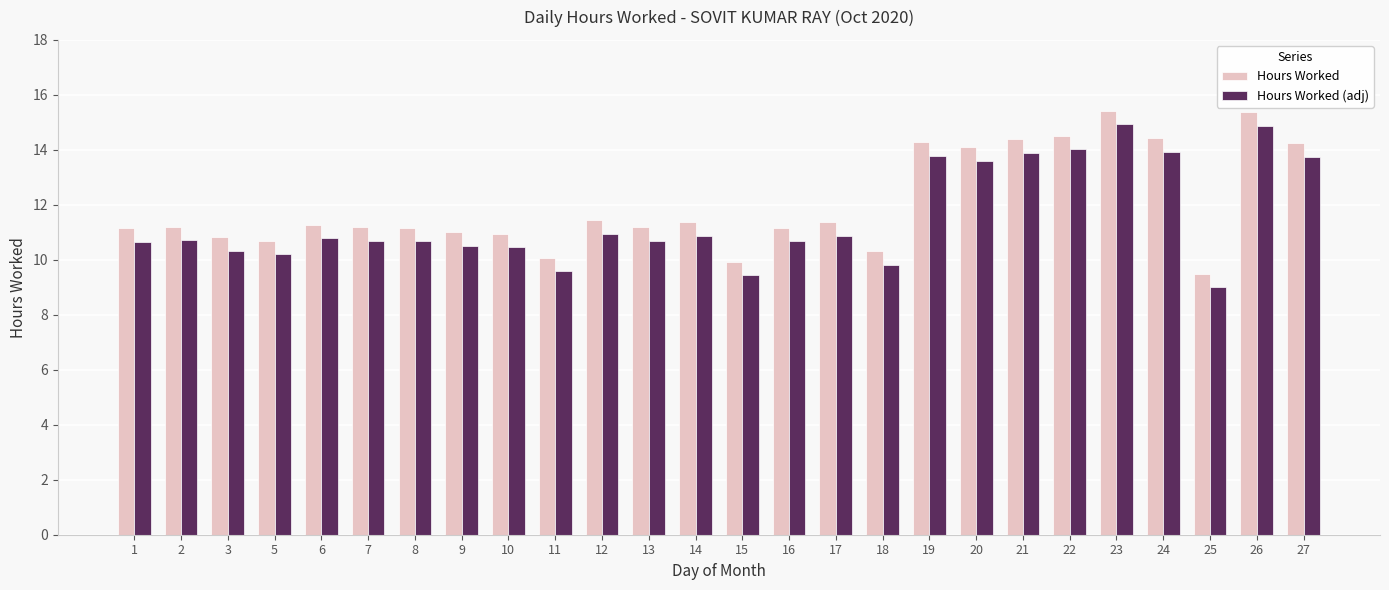

The value of Hours Worked at 10 is 16.6. True or false?

False